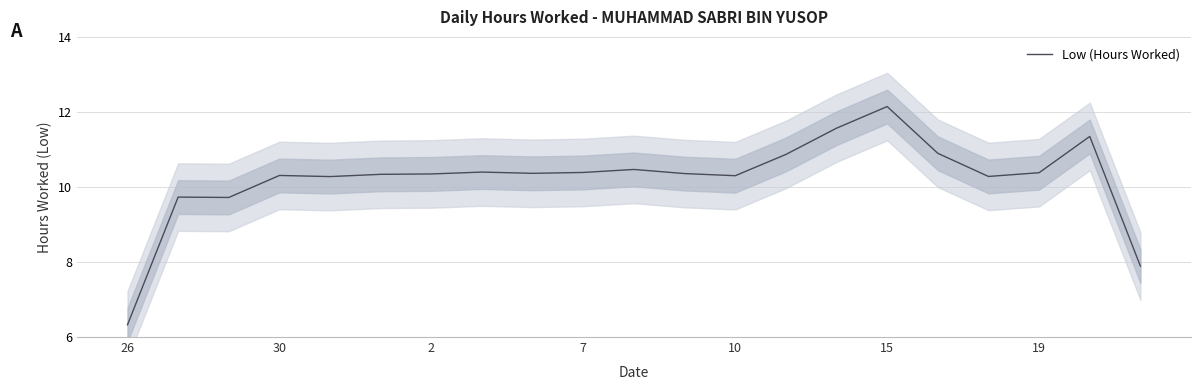

The Low (Hours Worked) series shows 11.1 at 26. True or false?

False